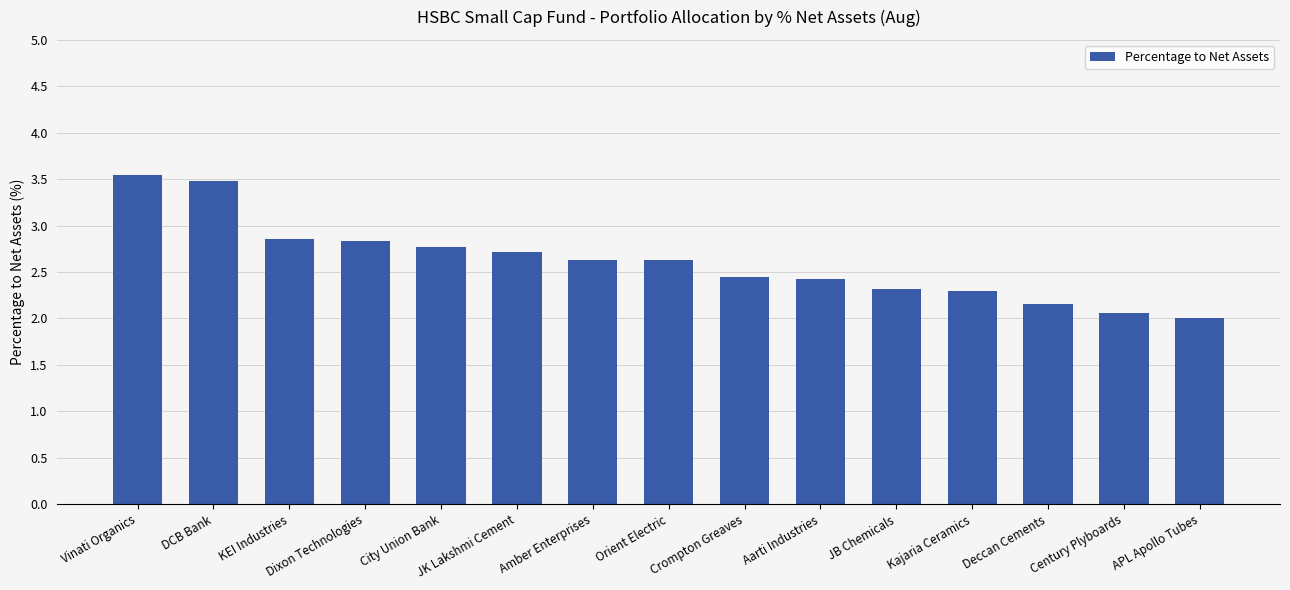

What is the sum of the values at City Union Bank and JB Chemicals?

5.1